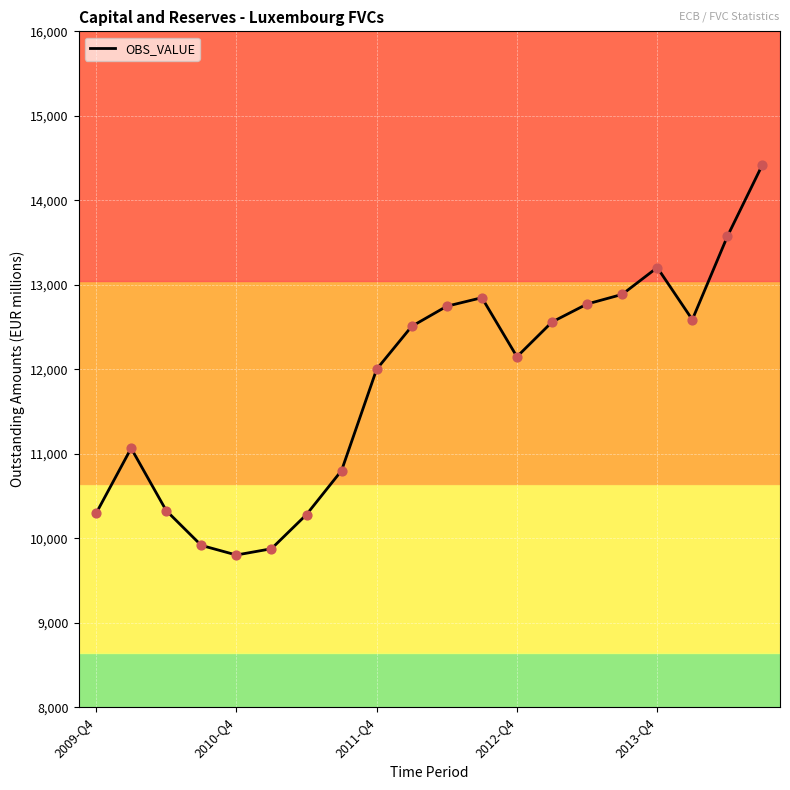

What is the difference between the maximum and minimum values?

4621